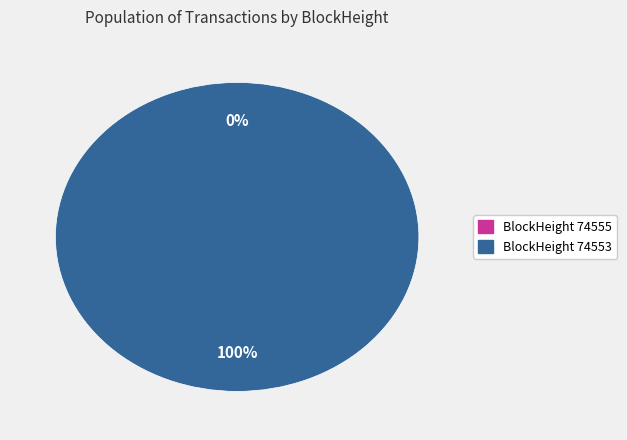

To the nearest percent, what is the difference between the largest and smallest slice percentages?

100%